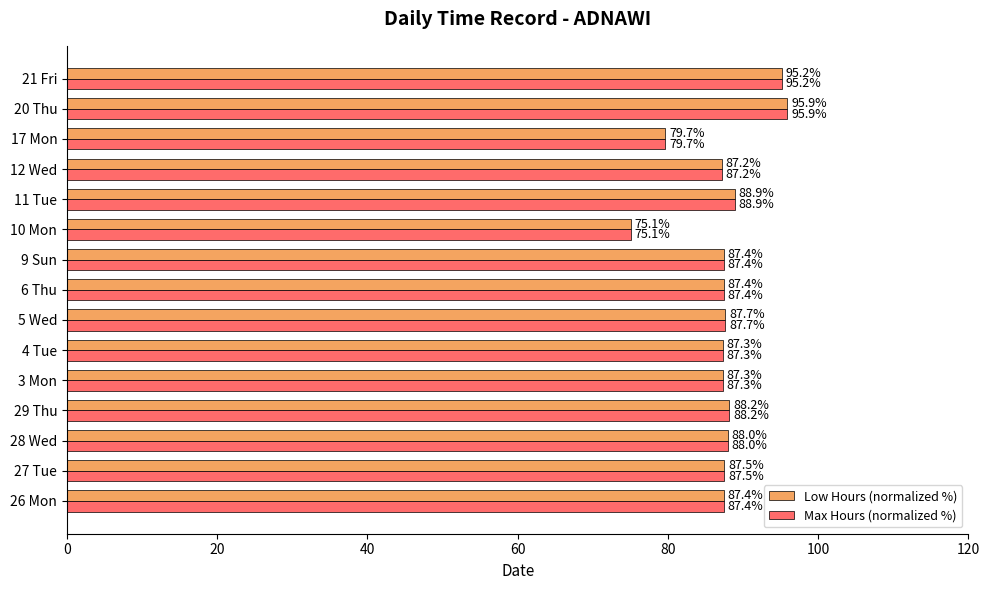

What are all the series names shown in the legend?

Low Hours (normalized %), Max Hours (normalized %)